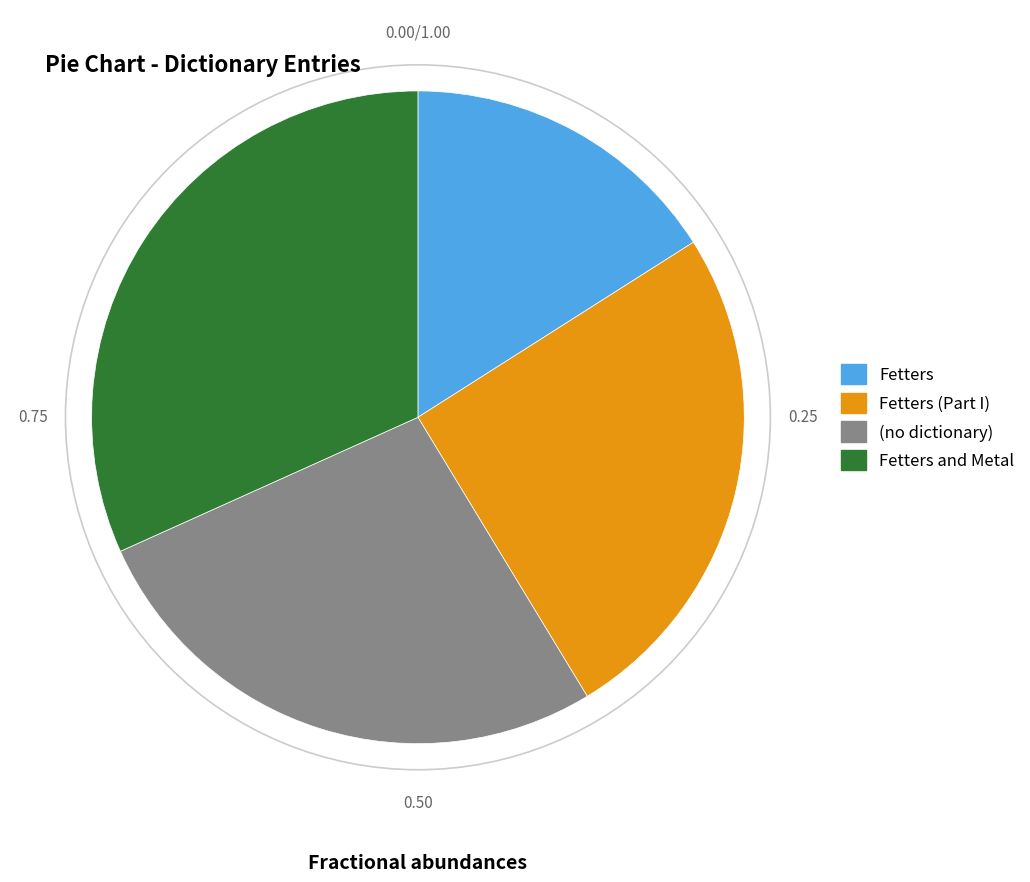

Does any single category account for the majority?

No